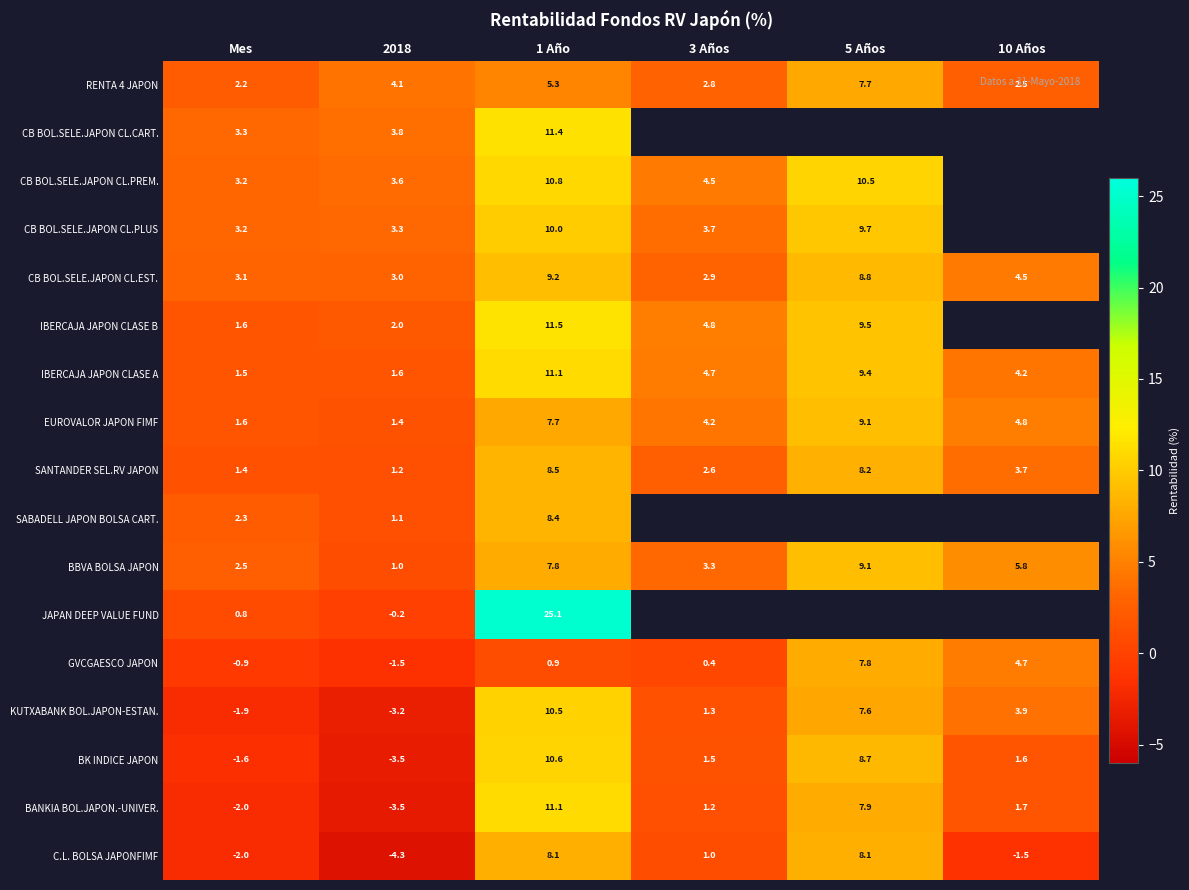

How many values in C.L. BOLSA JAPONFIMF are below zero?

3